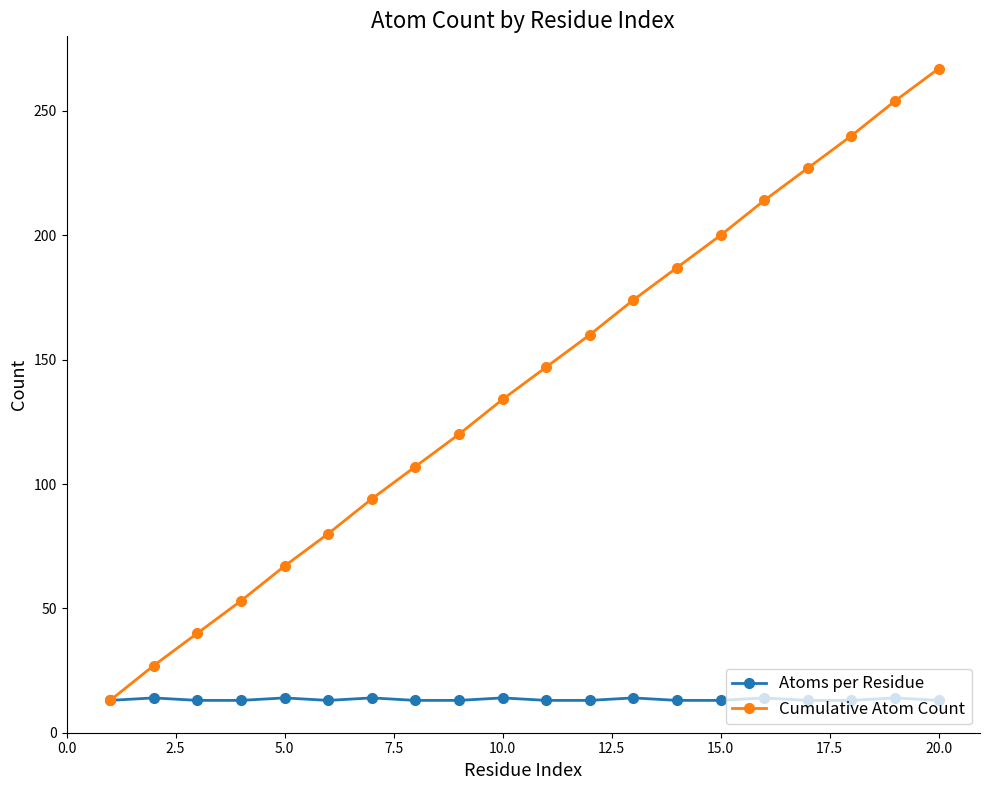

At how many categories does at least one series exceed 22?

19